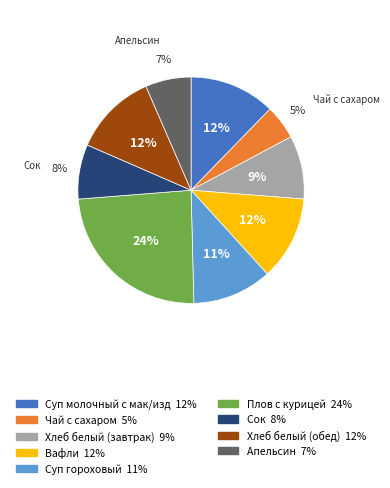

How many slices are in this pie chart?

9